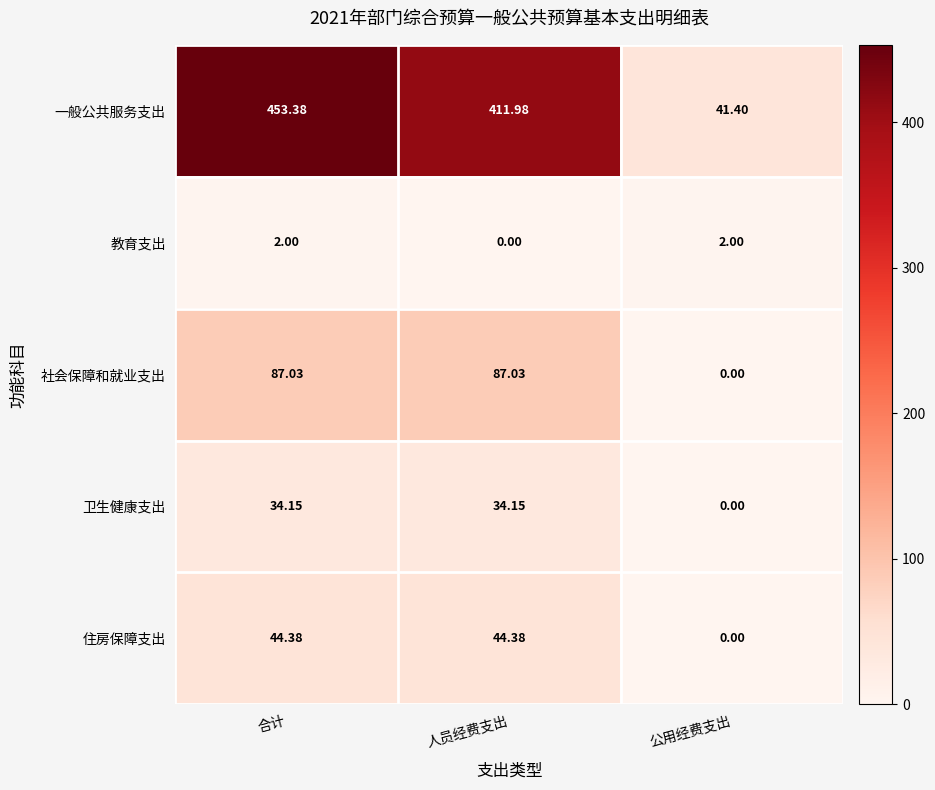

Where is 住房保障支出 nearest to the value 22?

公用经费支出